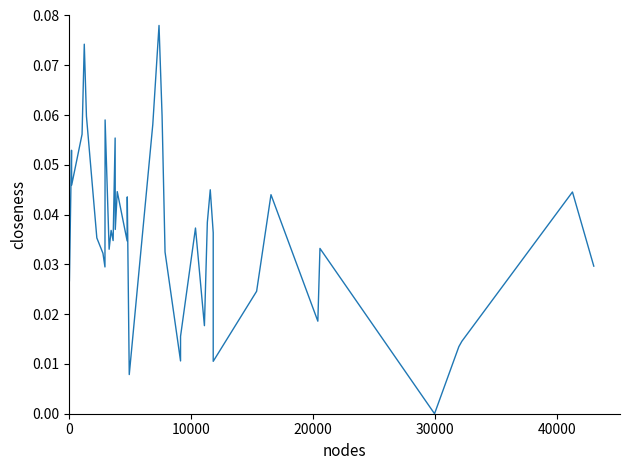

How many interior local valleys (lower than both neighbors) does the data have?

12